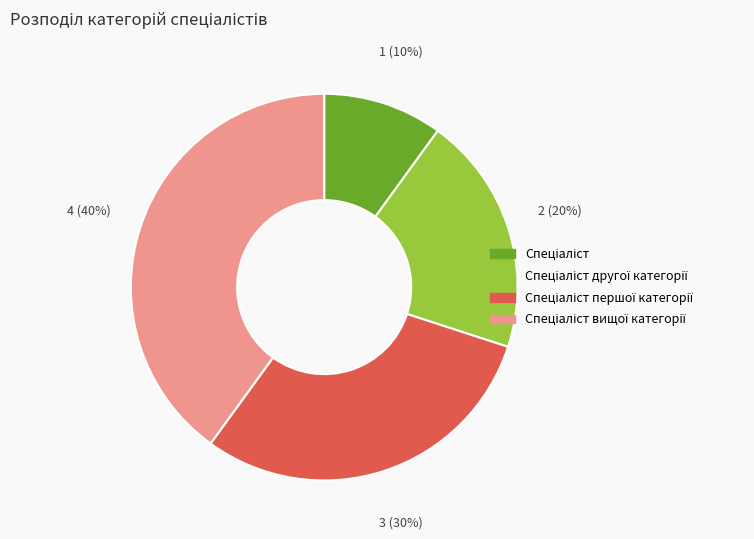

Does any single category account for the majority?

No